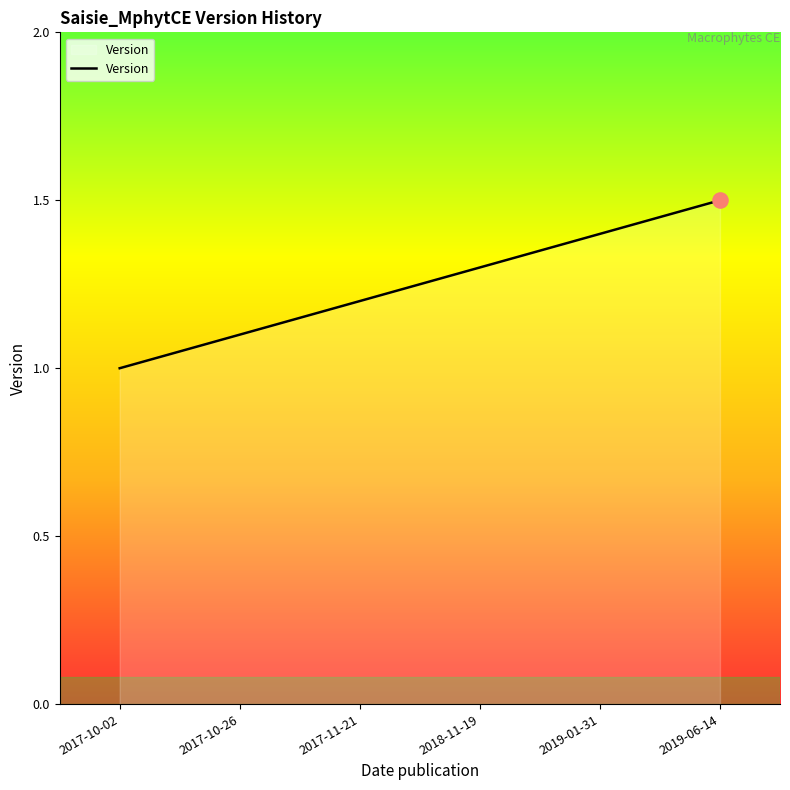

Approximately how many times larger is the value at 2017-11-21 compared to 2018-11-19?

0.9